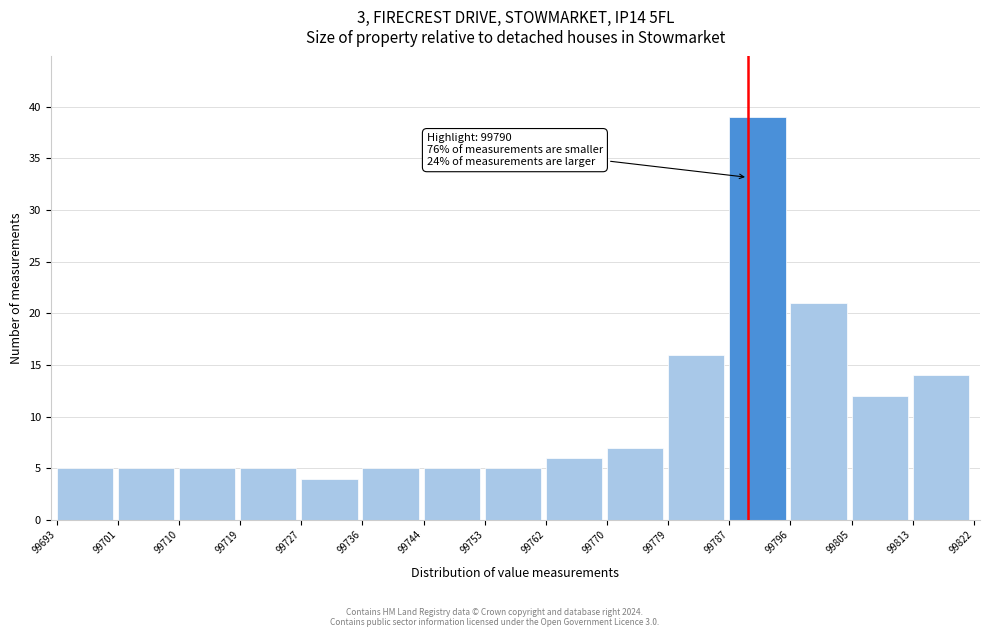

Which range on the x-axis has the tallest bar?

99787 to 99796